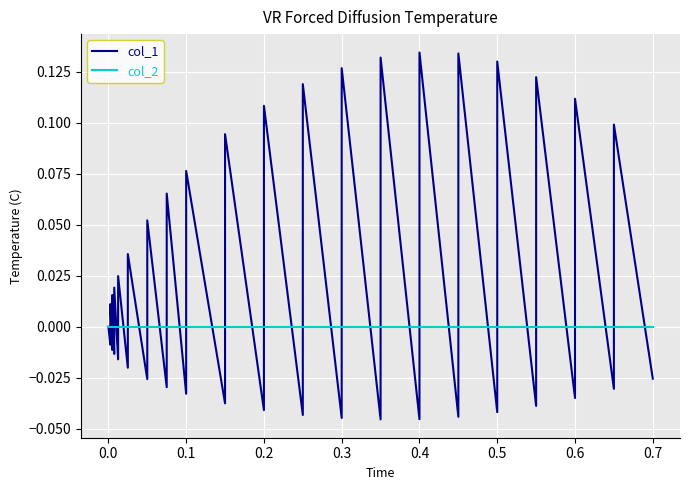

How many intersections are there between col_1 and col_2?

38